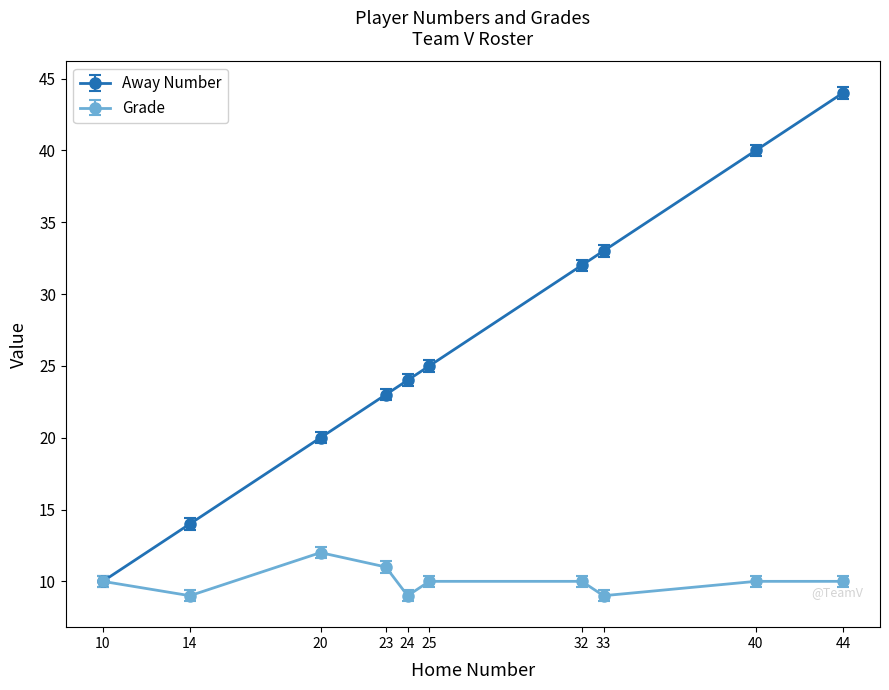

Which series has the widest spread of values?

Away Number